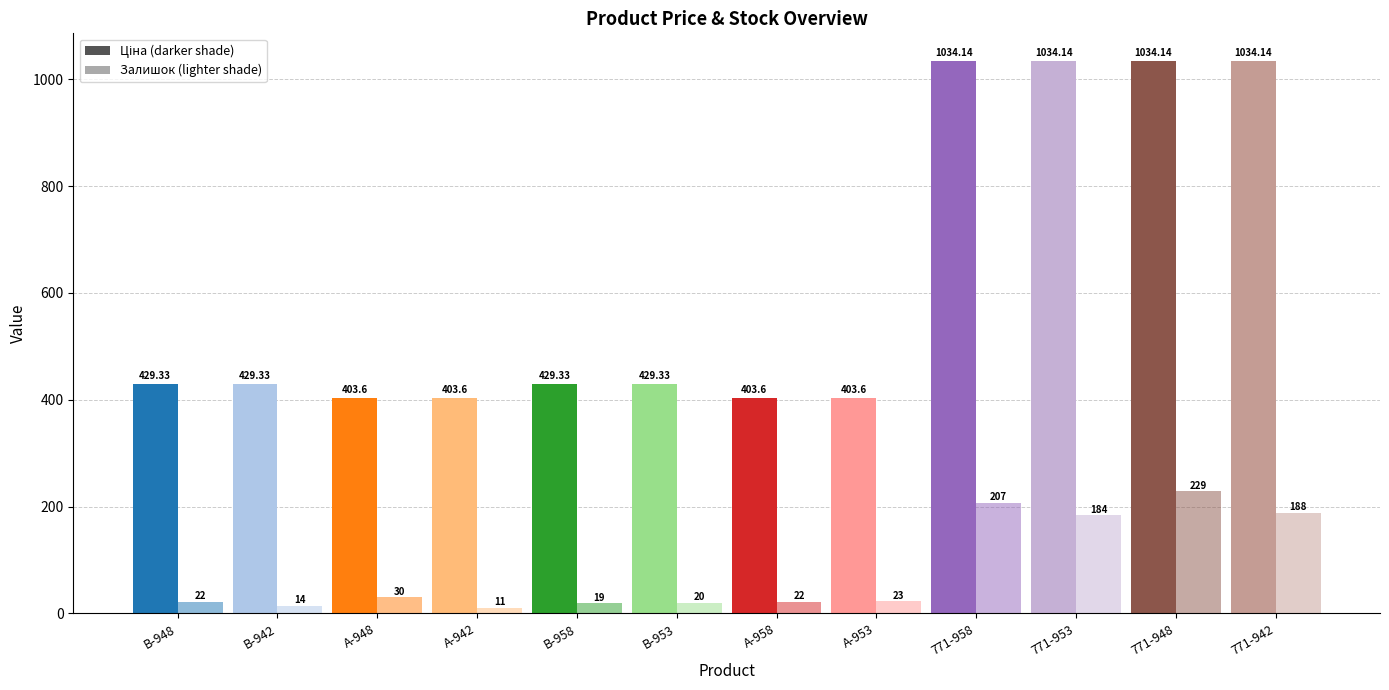

The value of Ціна at Wall panels А (271681948) is 403.6. True or false?

True